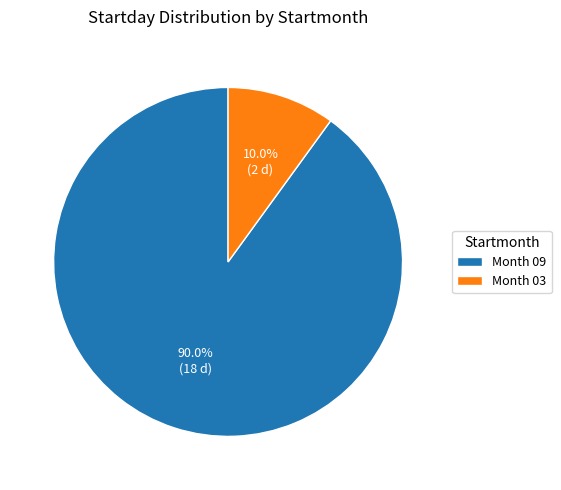

Does any single category account for the majority?

Yes